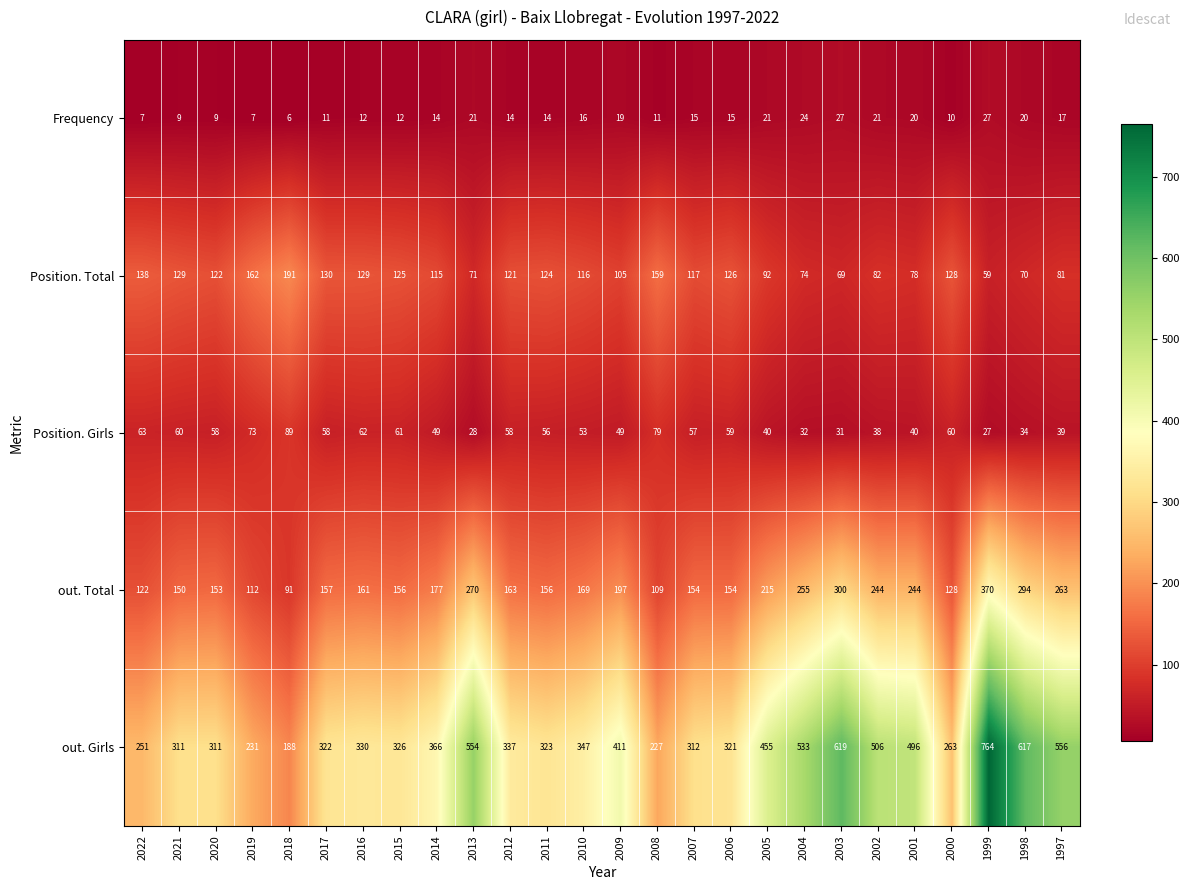

Which series has the largest total across all categories?

out. Girls